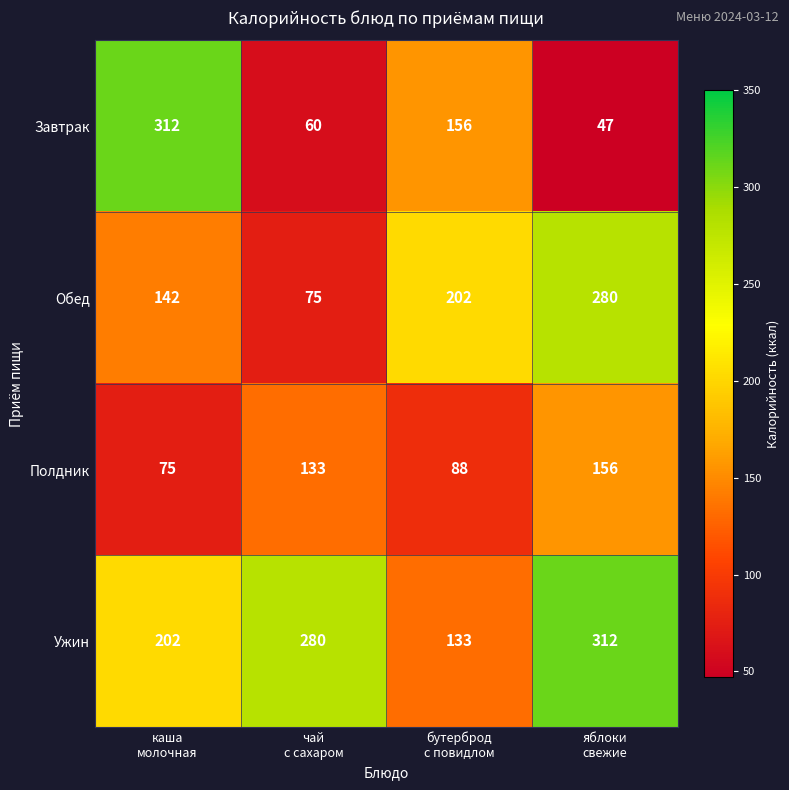

At how many categories does at least one series exceed 205?

3